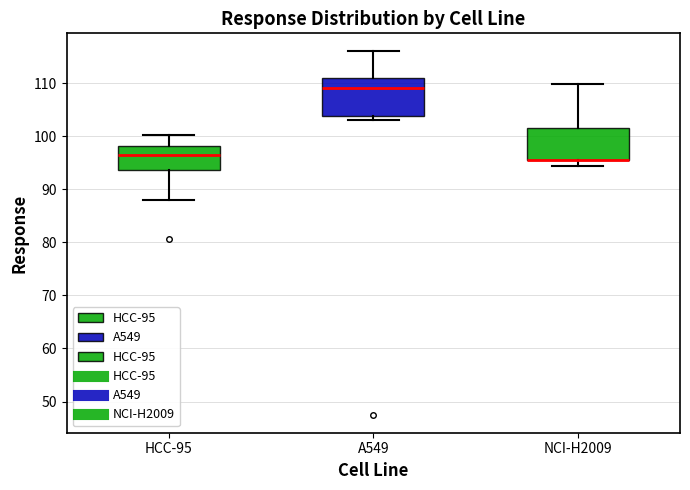

Where is the lower edge of the box for NCI-H2009 on the y-axis? The values are not printed on the chart, so give them approximately, as read against the axis.

96